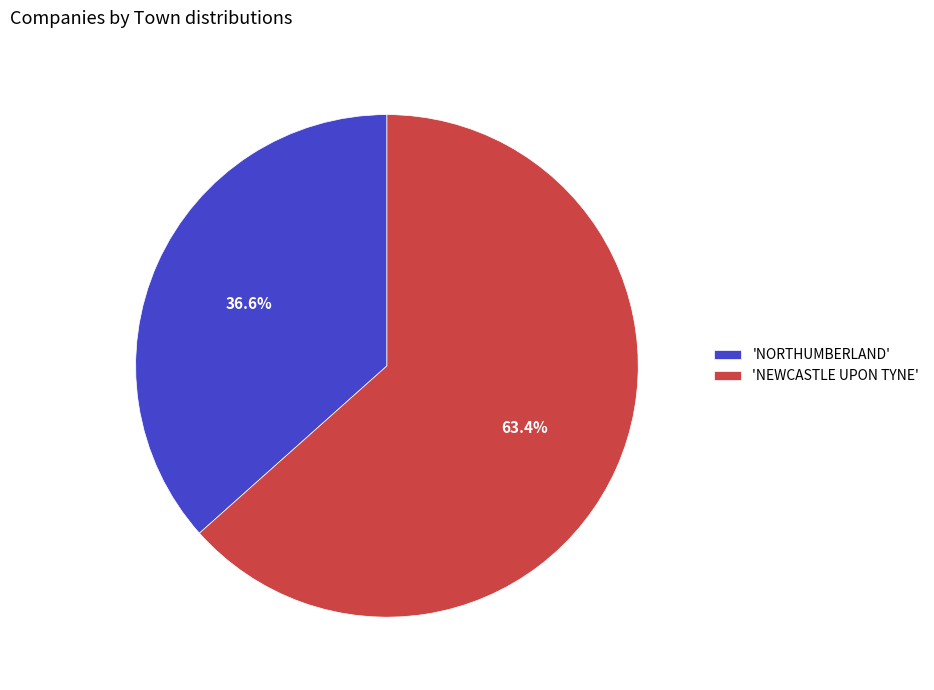

To the nearest percent, what is the difference between the largest and smallest slice percentages?

27%